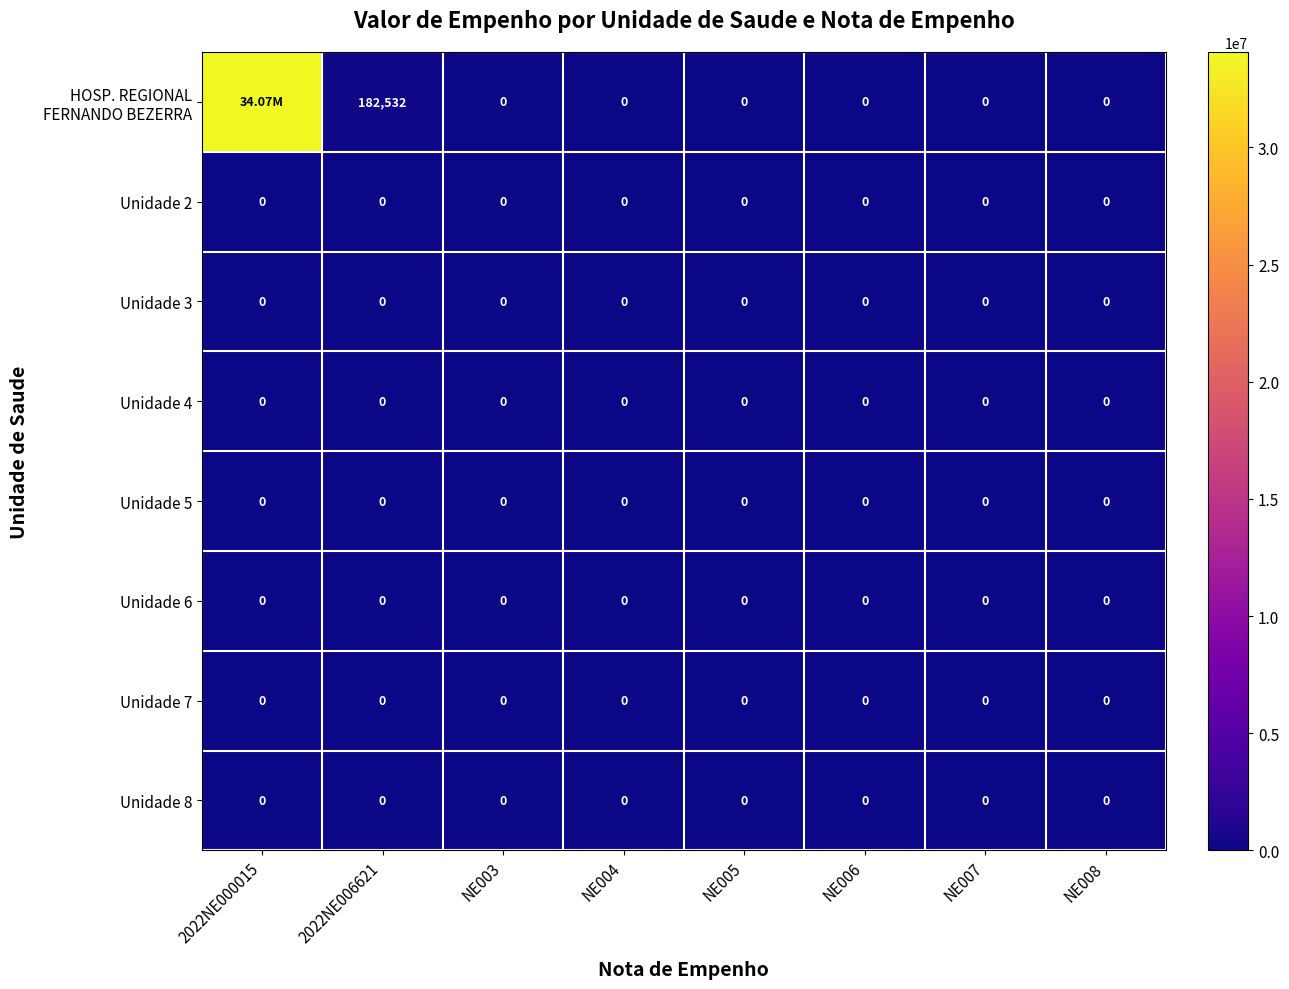

List the labels in order of Unidade 5 value, smallest first.

2022NE000015, 2022NE006621, NE003, NE004, NE005, NE006, NE007, NE008